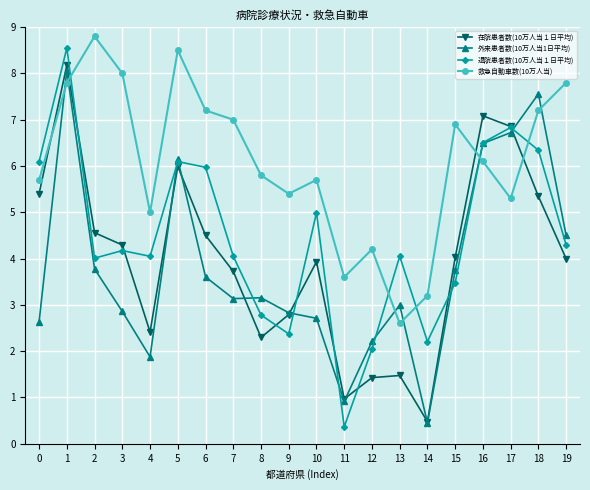

How many interior local peaks does the 救急自動車数(10万人当) series have?

5